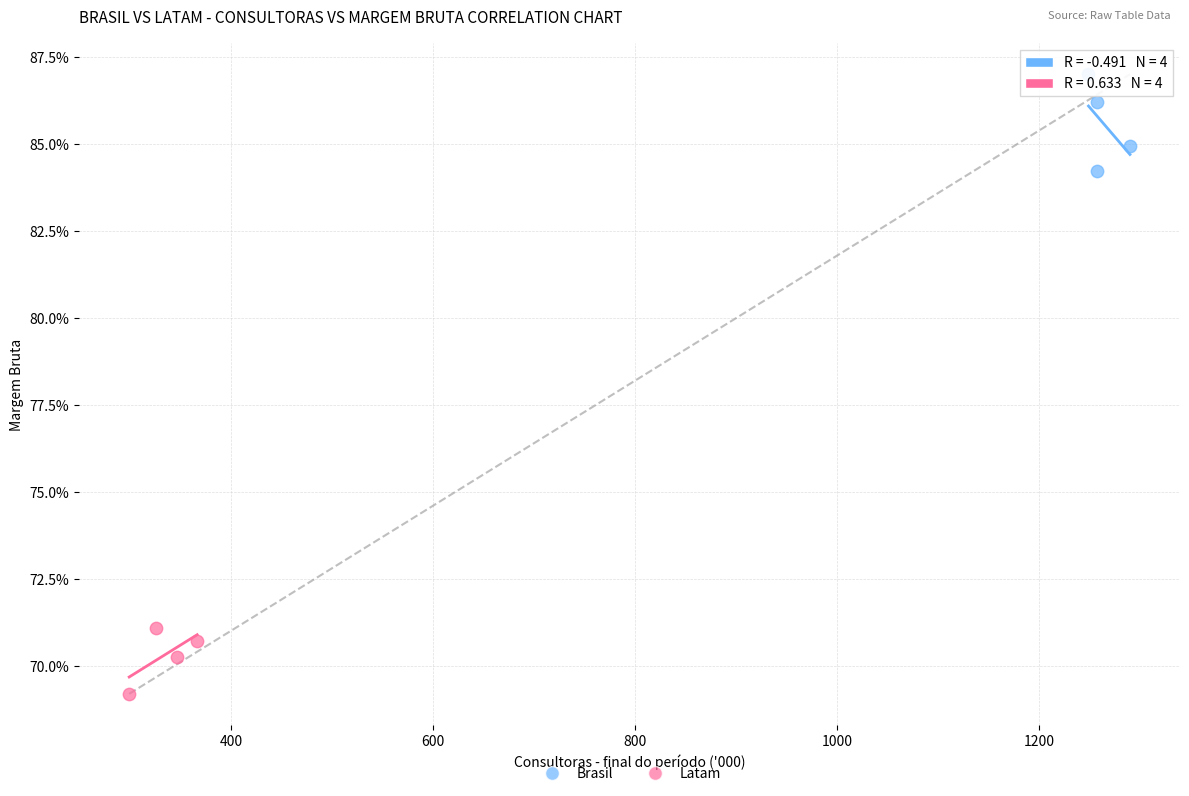

Which series has the largest Y range (max minus min)?

Brasil